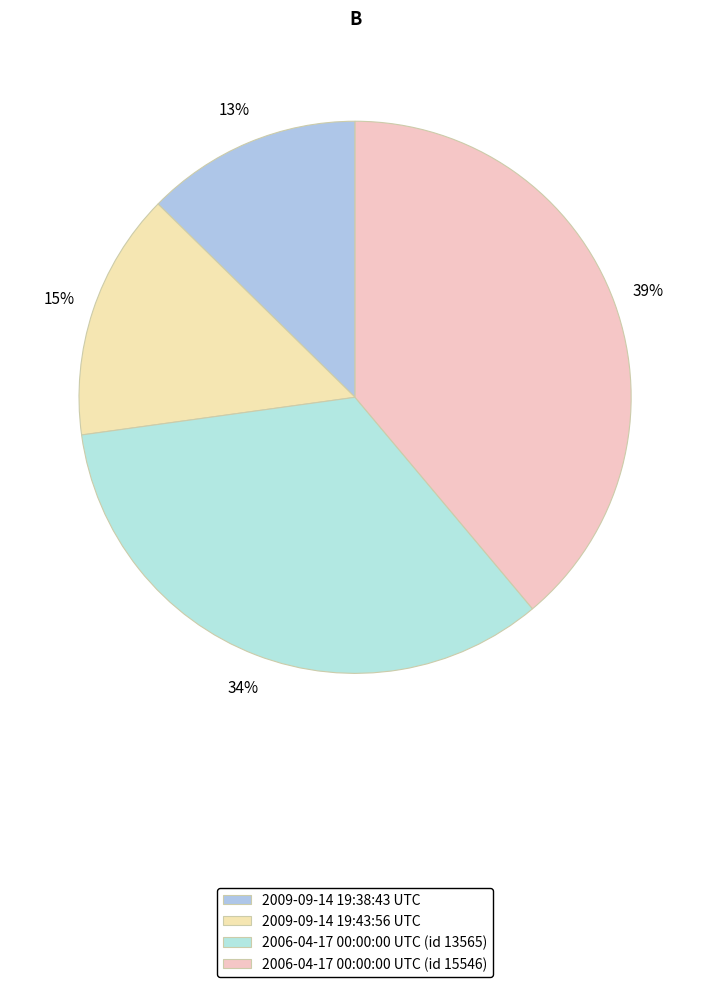

How many slices are in this pie chart?

4